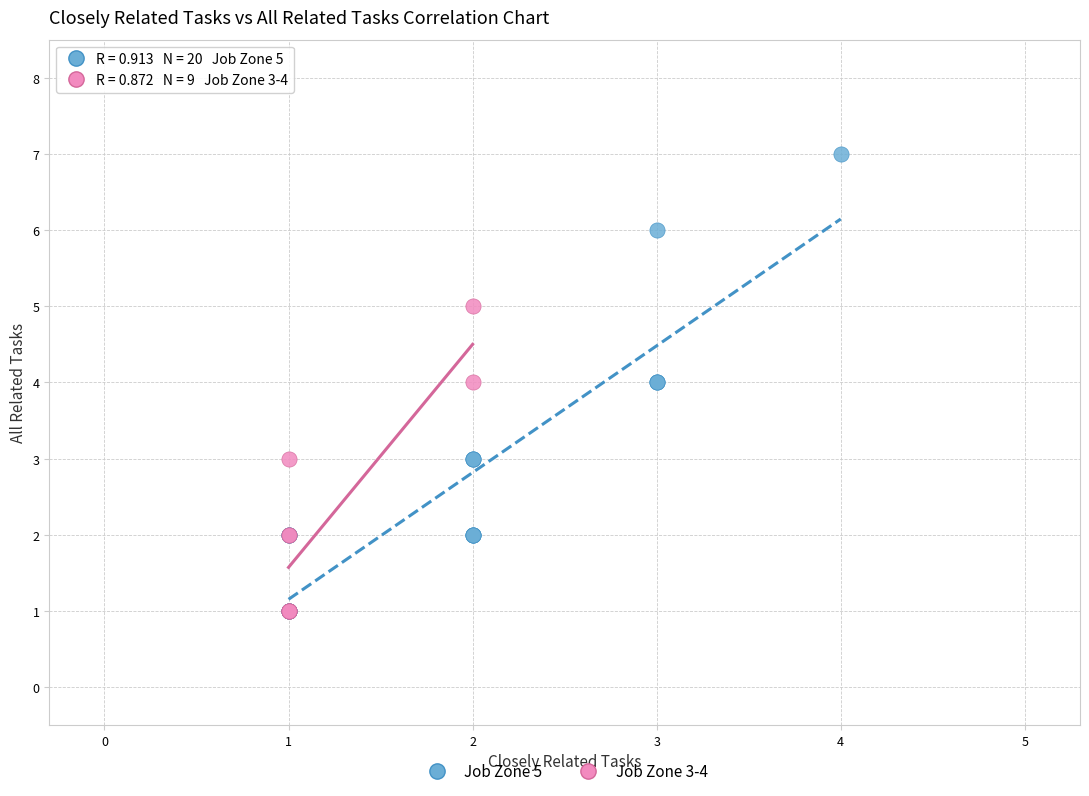

Which series reaches the maximum Y coordinate?

Job Zone 5